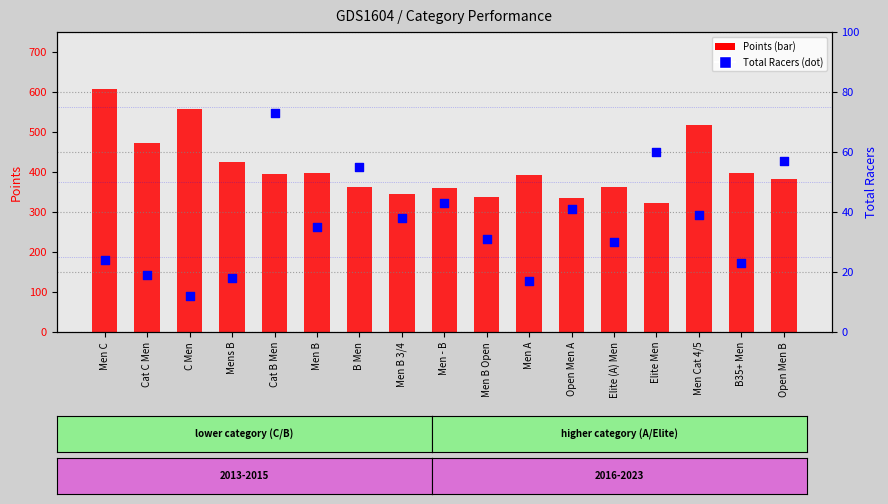

Is the value of Total Racers at Men A greater than the value of Points at B35+ Men?

No